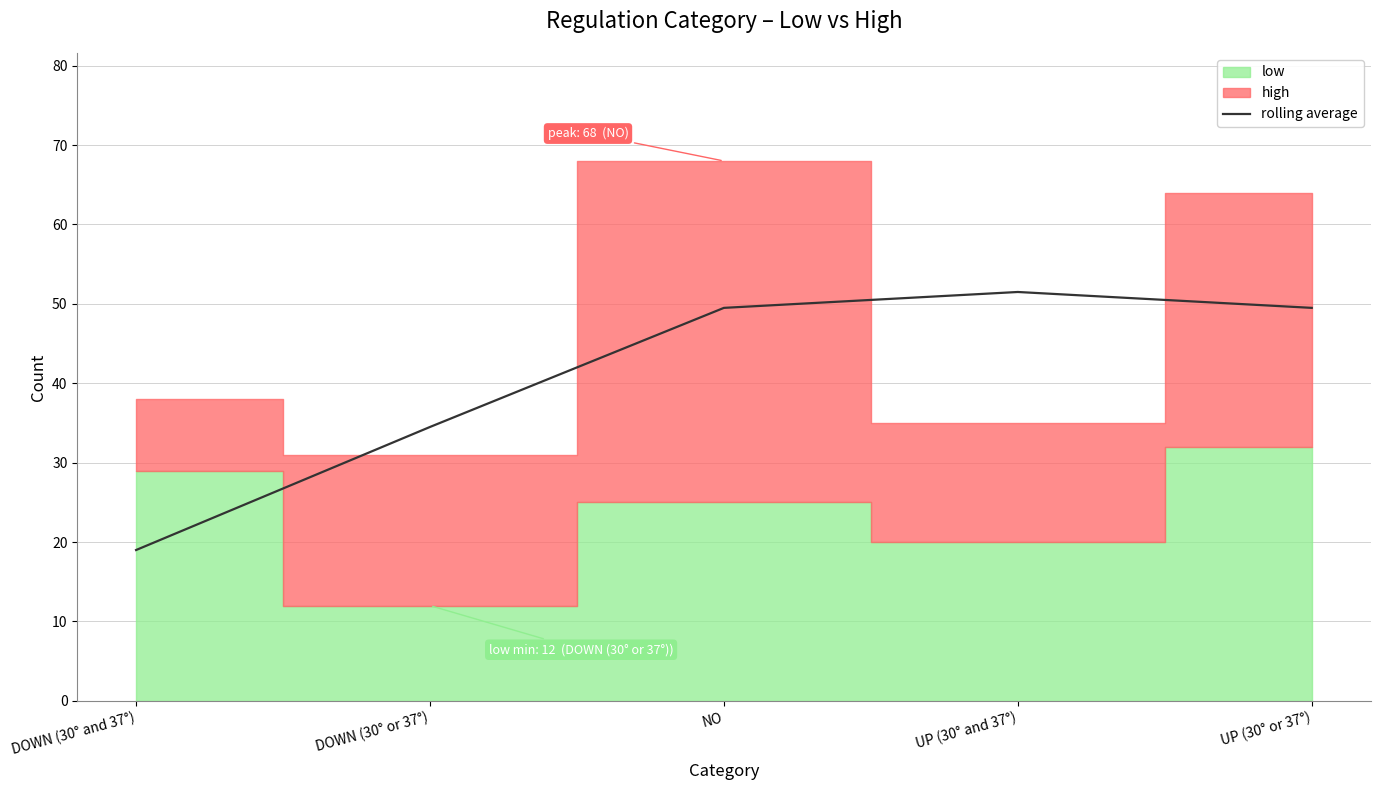

True or false: the data shows 34.5 at DOWN (30° or 37°).

True